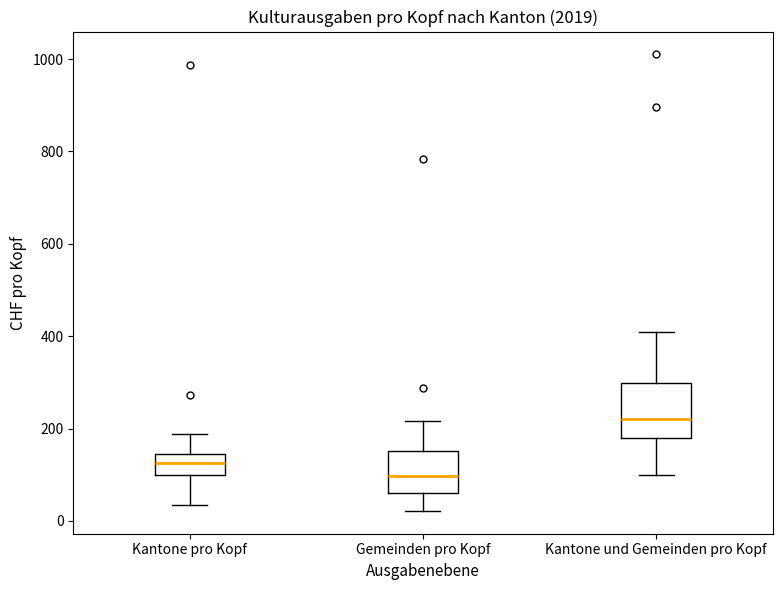

Where does the median line of the box for Gemeinden pro Kopf sit on the y-axis? The values are not printed on the chart, so give them approximately, as read against the axis.

100